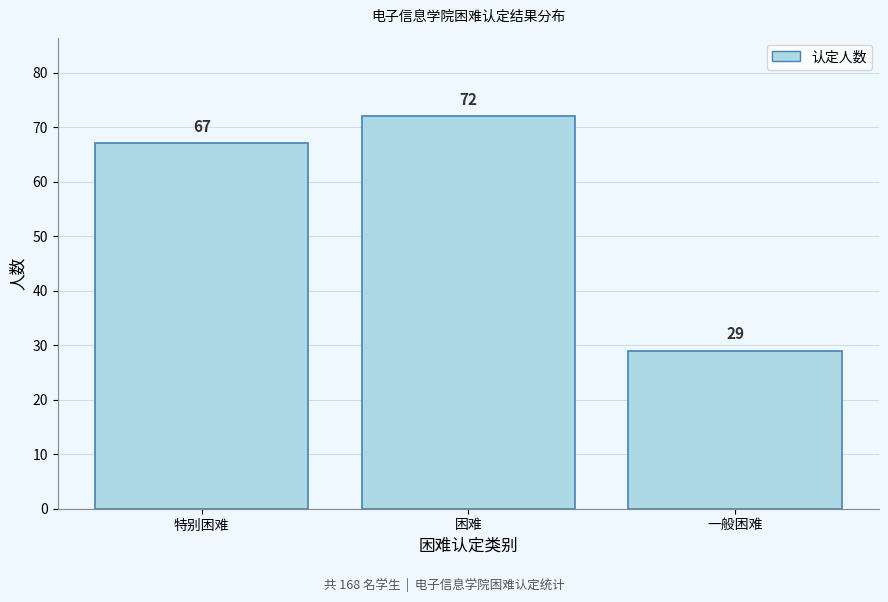

Reading left to right, list all the values displayed in this chart.

特别困难=67	困难=72	一般困难=29